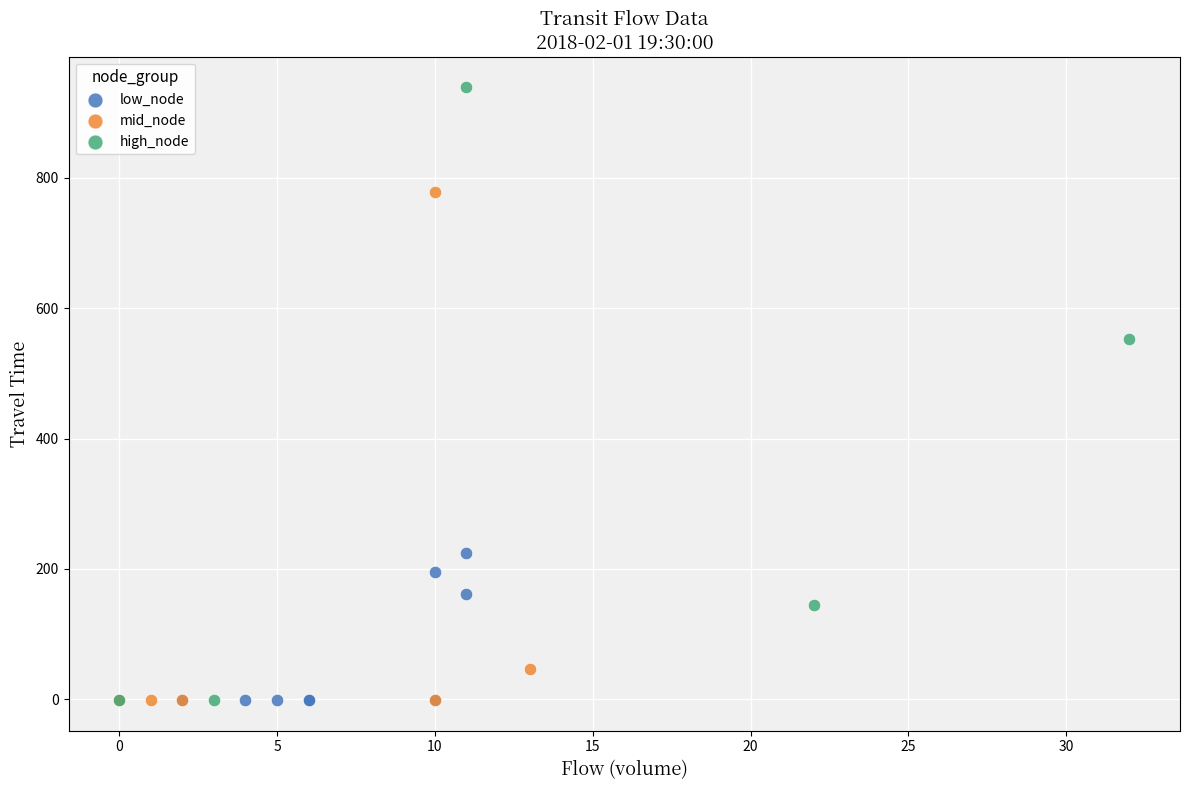

Which series contains the highest Y value?

high_node